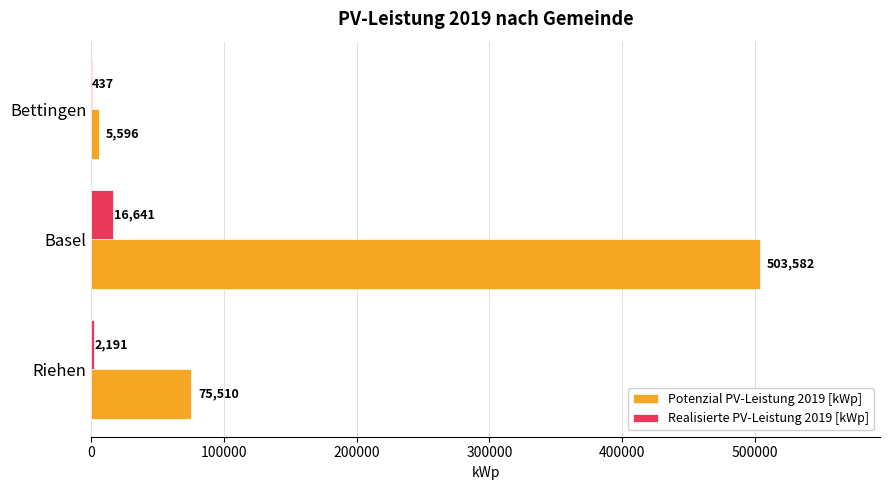

True or false: Potenzial PV-Leistung 2019 [kWp] has a value of 5596 at Bettingen.

True